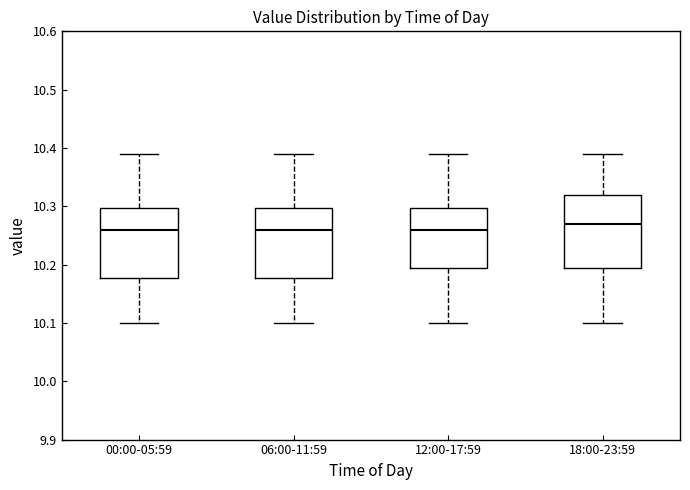

Reading left to right, transcribe this box plot: for each box, give where its median line is, the range the box spans, and where its two whiskers end, as read against the y-axis. The values are not printed on the chart, so give them approximately, as read against the axis.

00:00-05:59: median 10.26, box 10.18 to 10.30, whiskers 10.10 to 10.39
06:00-11:59: median 10.26, box 10.18 to 10.30, whiskers 10.10 to 10.39
12:00-17:59: median 10.26, box 10.20 to 10.30, whiskers 10.10 to 10.39
18:00-23:59: median 10.27, box 10.20 to 10.32, whiskers 10.10 to 10.39